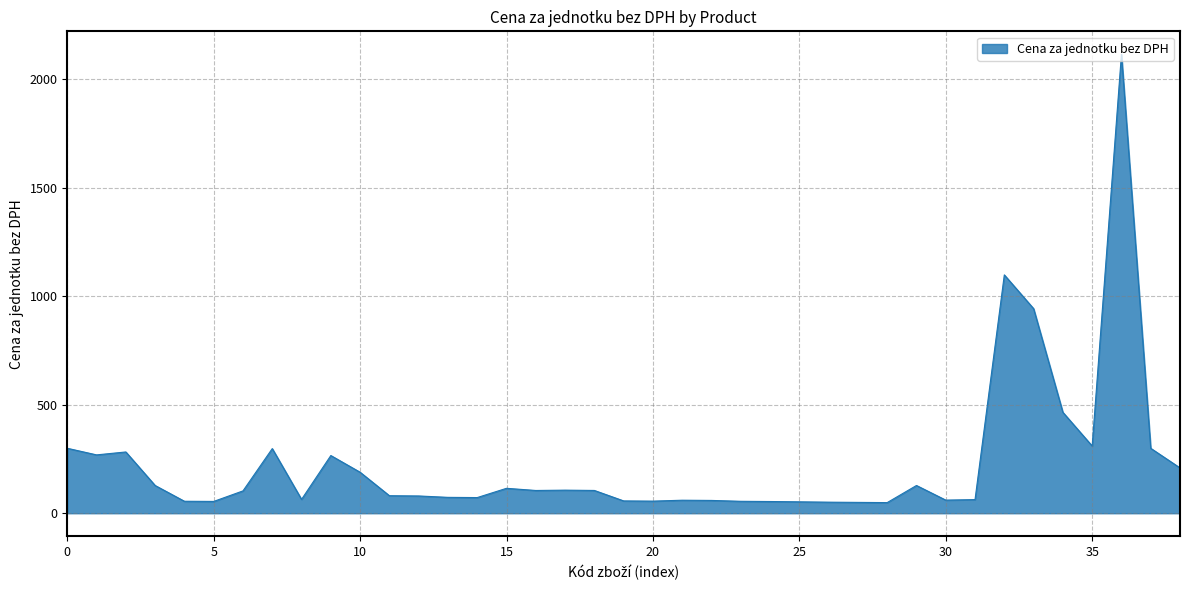

What is the minimum value shown in the chart?

49.0